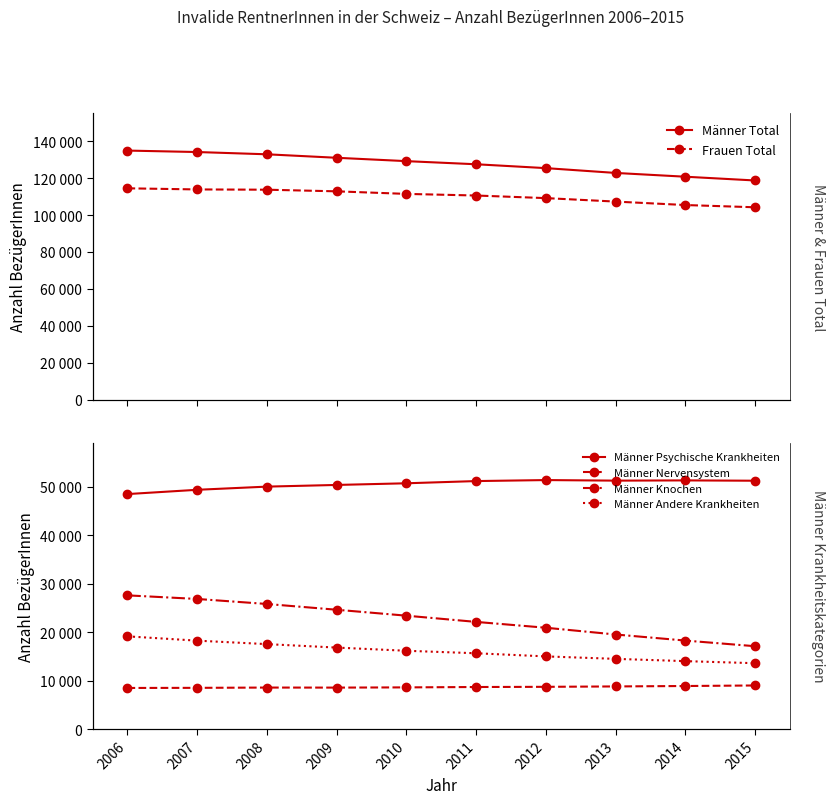

Reading right to left, list all the values displayed in this chart.

Männer Total: 2015=118843	2014=120886	2013=122935	2012=125541	2011=127639	2010=129330	2009=131153	2008=133040	2007=134268	2006=135057
Frauen Total: 2015=104318	2014=105535	2013=107406	2012=109286	2011=110694	2010=111575	2009=112964	2008=113848	2007=113994	2006=114600
Männer Psychische Krankheiten: 2015=51310	2014=51377	2013=51329	2012=51446	2011=51239	2010=50783	2009=50439	2008=50093	2007=49438	2006=48554
Männer Nervensystem: 2015=9031	2014=8920	2013=8833	2012=8752	2011=8713	2010=8636	2009=8591	2008=8600	2007=8541	2006=8518
Männer Knochen: 2015=17137	2014=18301	2013=19555	2012=20951	2011=22156	2010=23442	2009=24667	2008=25858	2007=26895	2006=27639
Männer Andere Krankheiten: 2015=13628	2014=14057	2013=14525	2012=15033	2011=15681	2010=16197	2009=16855	2008=17569	2007=18286	2006=19173